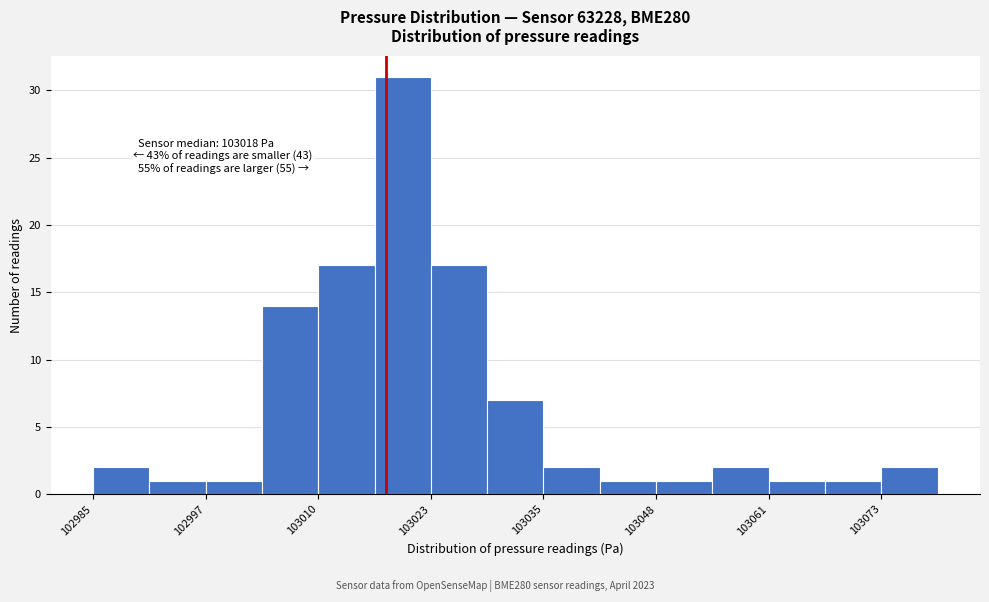

Read against the x-axis, roughly where is the centre of the tallest bar?

103020